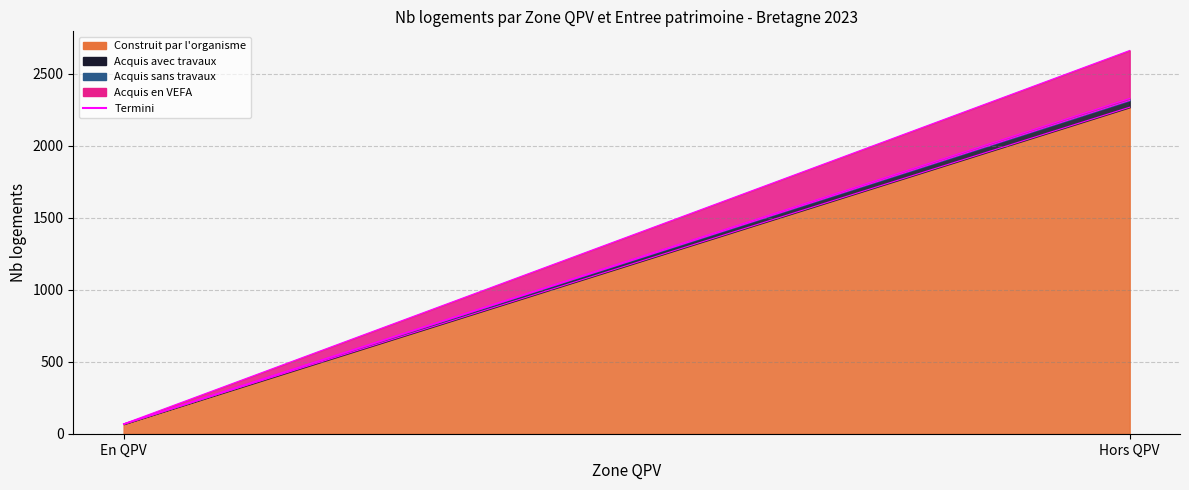

Rank the categories by Construit par l'organisme value from lowest to highest.

En QPV, Hors QPV